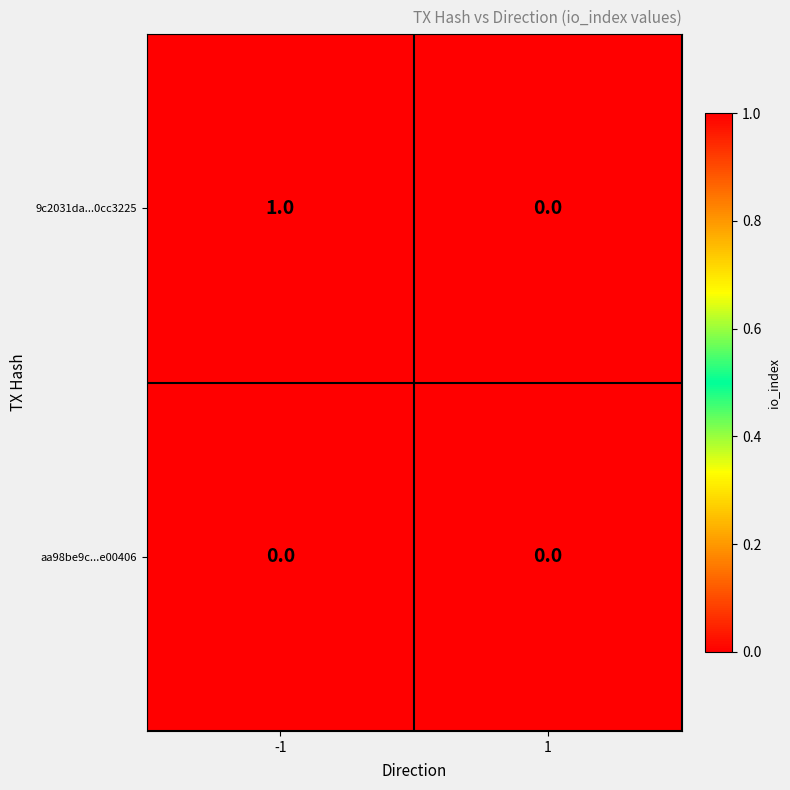

Rank the series by their maximum value, from highest to lowest.

9c2031da...0cc3225, aa98be9c...e00406